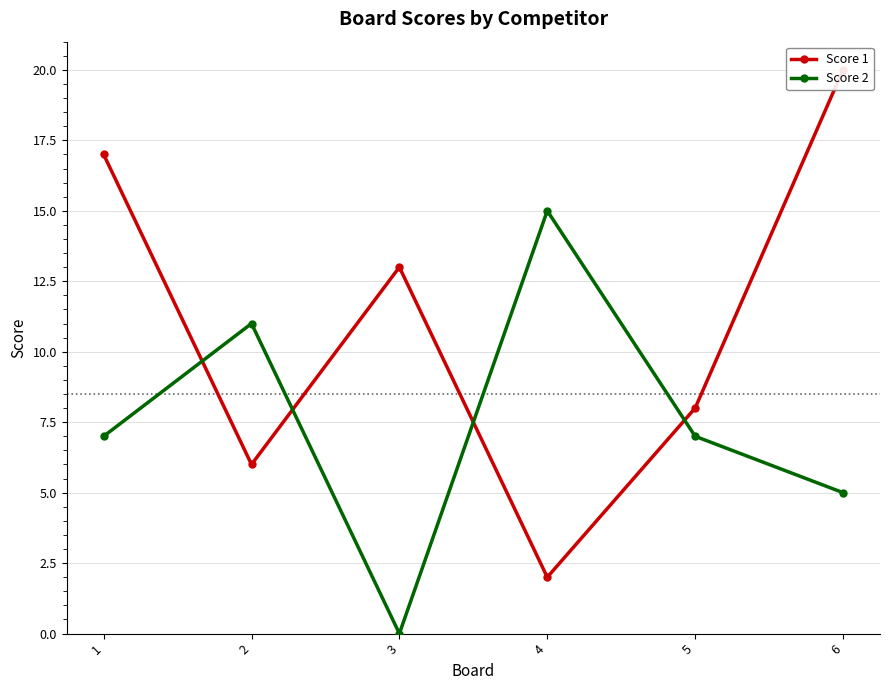

List the series in order of their overall mean, lowest first.

Score 2, Score 1